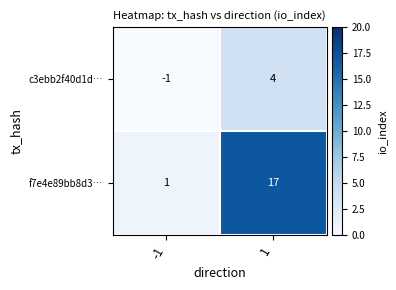

Rank the series by their maximum value, from lowest to highest.

c3ebb2f40d1d…, f7e4e89bb8d3…